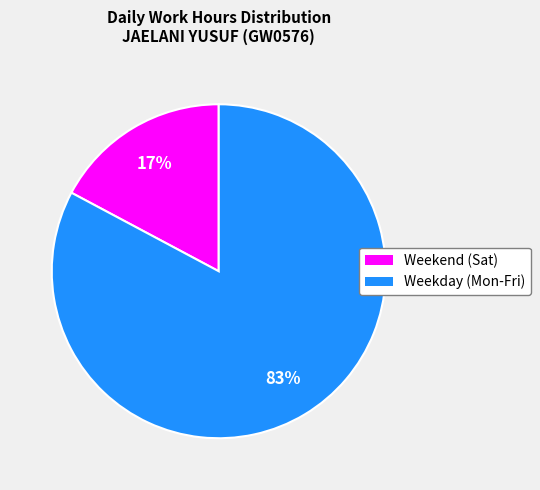

To the nearest percent, what percentage of the pie is Weekday (Mon-Fri)?

83%